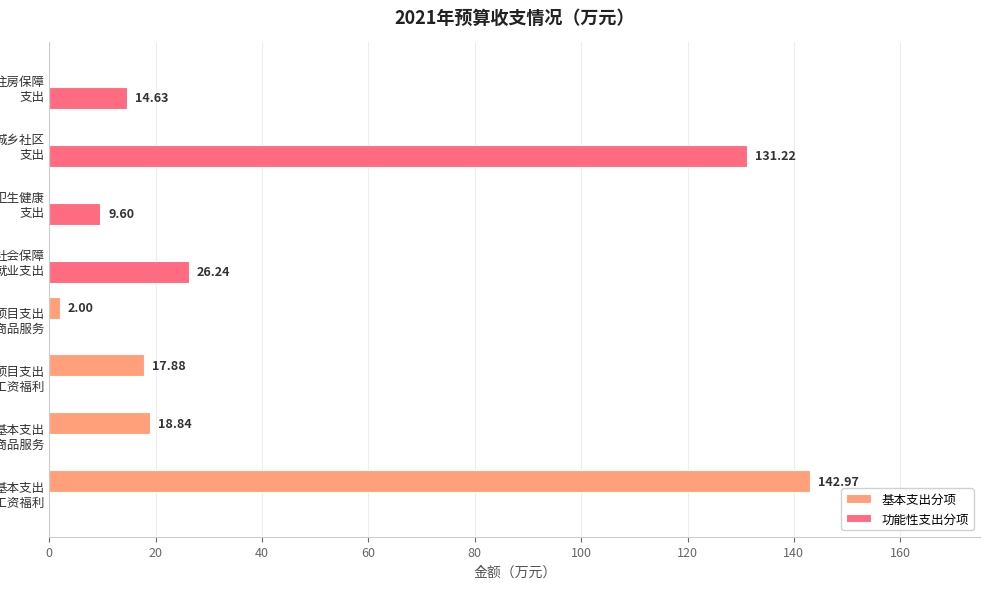

What is the sum of all 功能性支出分项 values?

181.7